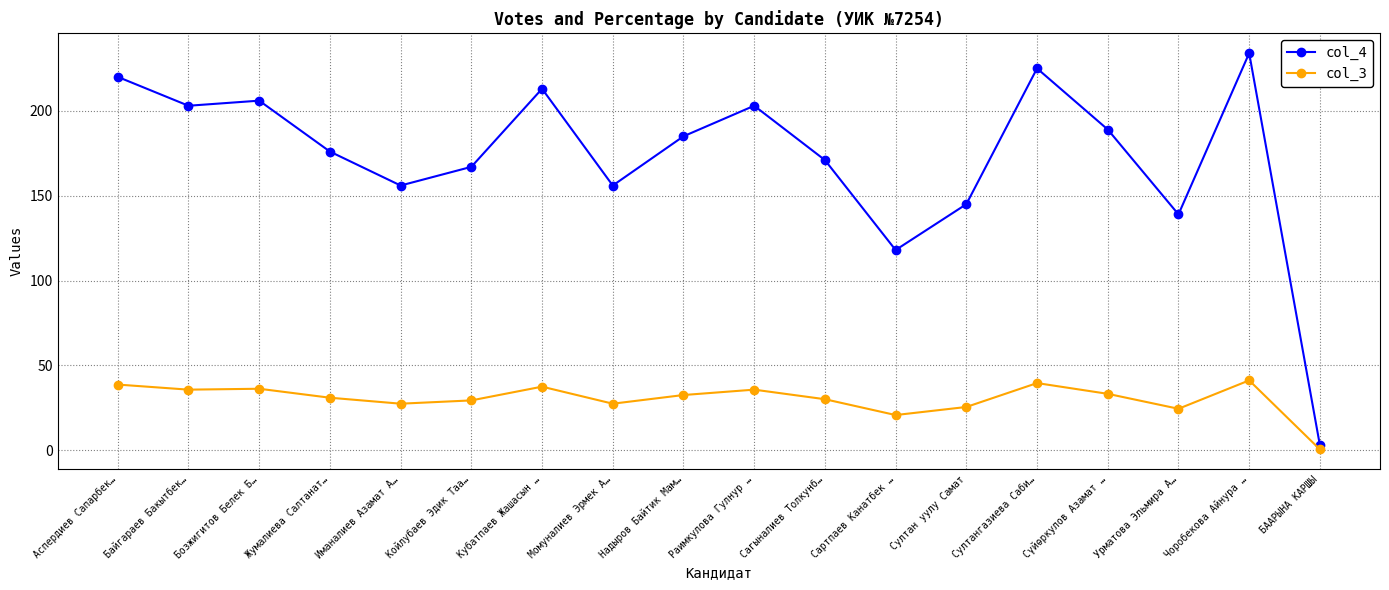

What is the difference between the col_4 values at Султан уулу Самат and Урматова Эльмира А…?

6.0